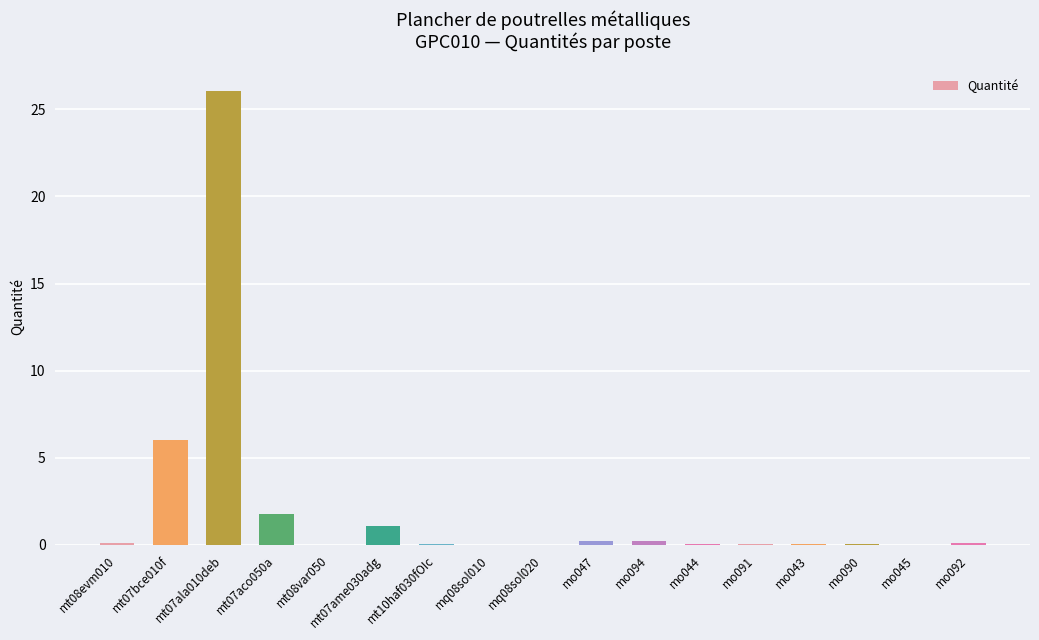

What is the sum of all values?

36.0